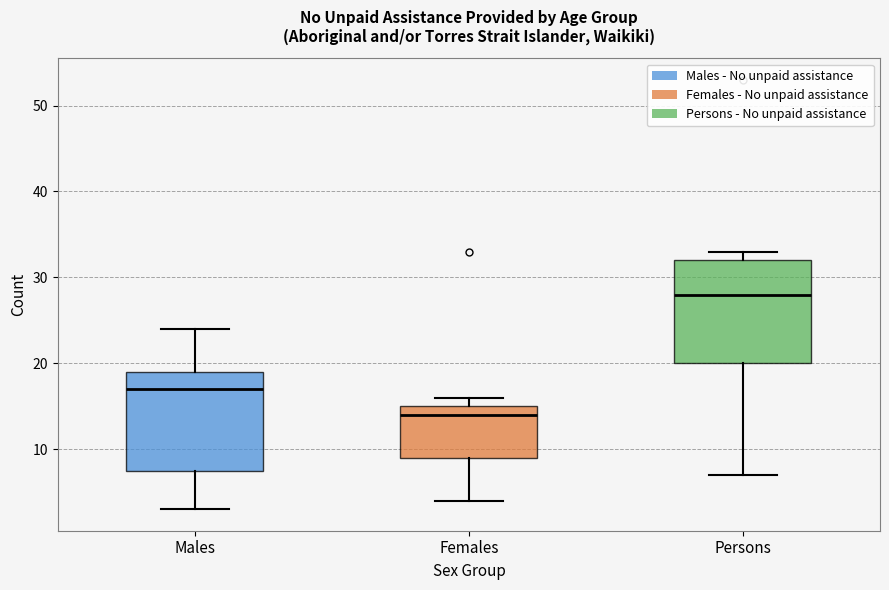

Reading left to right, transcribe this box plot: for each box, give where its median line is, the range the box spans, and where its two whiskers end, as read against the y-axis. The values are not printed on the chart, so give them approximately, as read against the axis.

Males: median 17, box 8 to 19, whiskers 3 to 24
Females: median 14, box 9 to 15, whiskers 4 to 16
Persons: median 28, box 20 to 32, whiskers 7 to 33